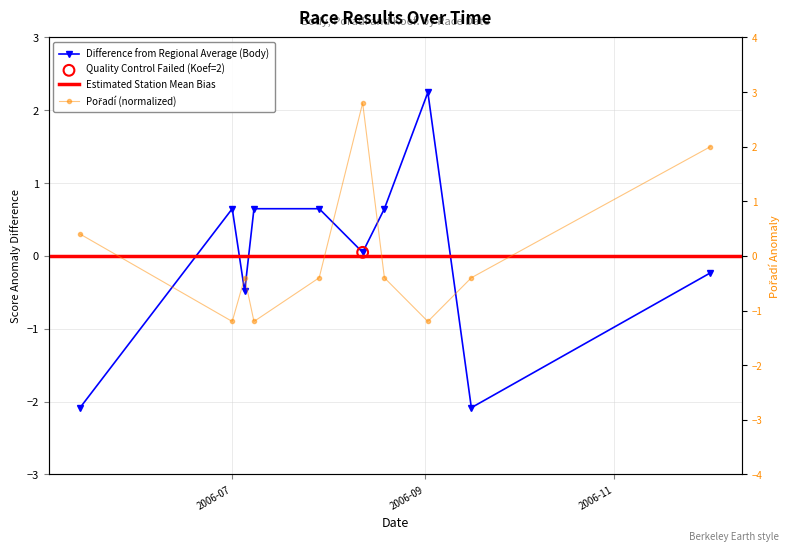

Is the value of Pořadí at 2006-08-12 greater than the value of Body at 2006-08-19?

Yes